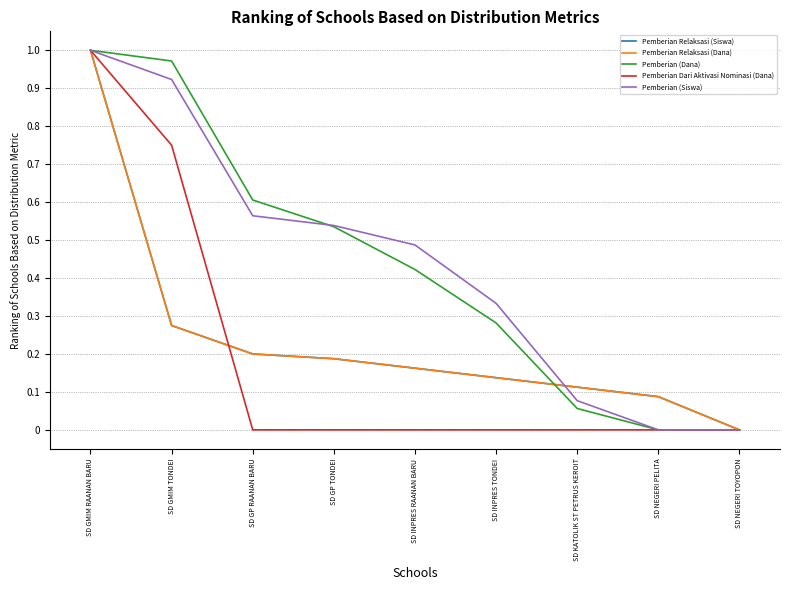

How many lines are shown in the chart?

5